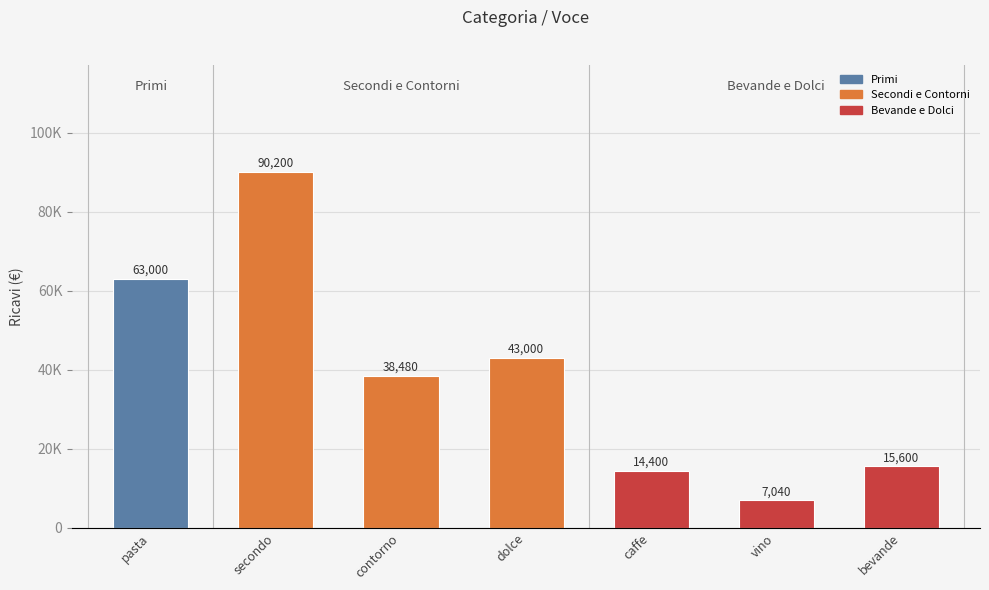

What is the difference between the values at caffe and contorno?

24080